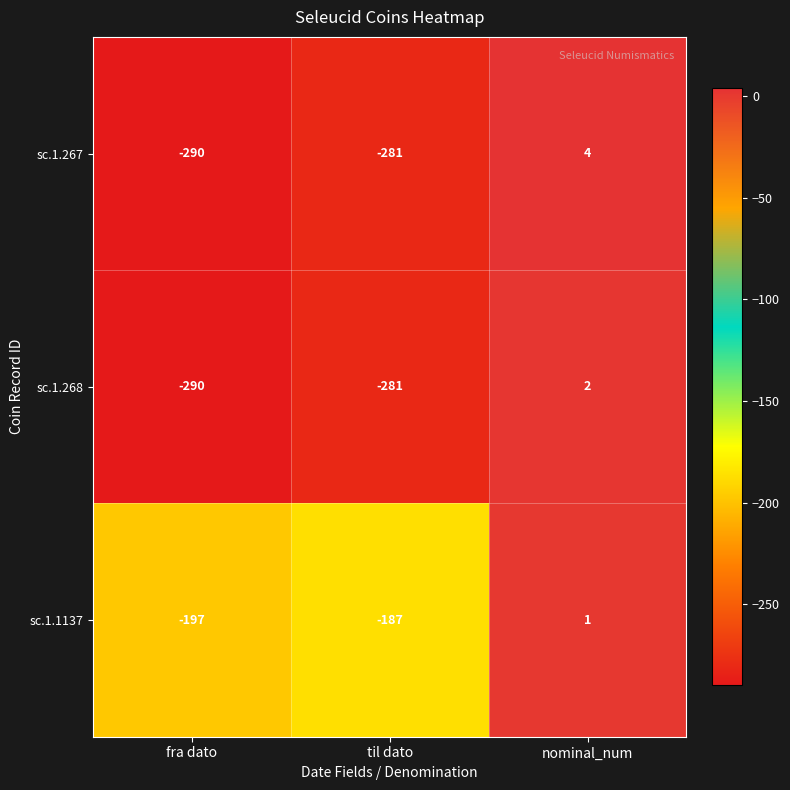

List the series in order of their peak value, lowest first.

sc.1.1137, sc.1.268, sc.1.267